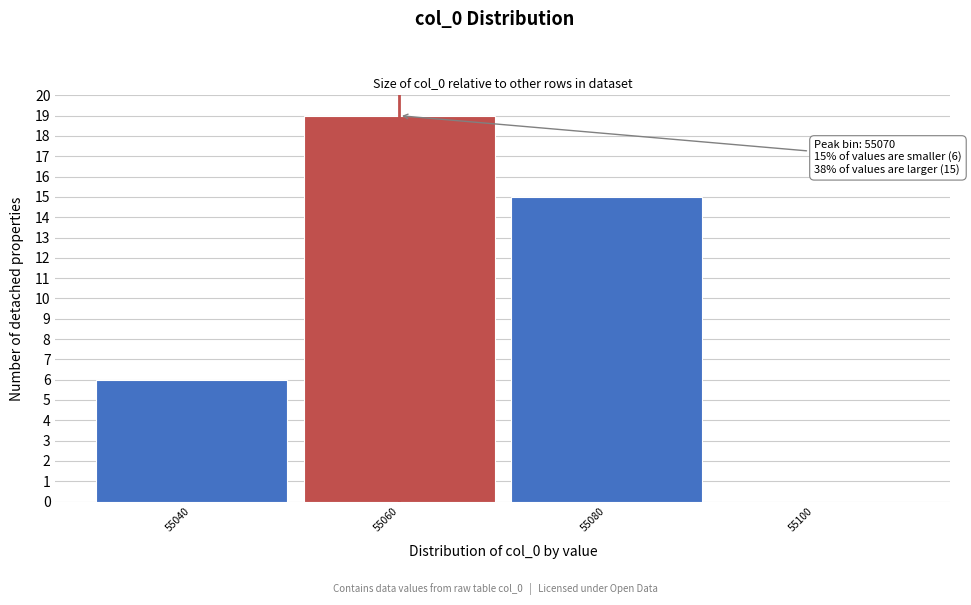

Reading right to left, extract all data points from this chart.

55100=0	55080=15	55060=19	55040=6